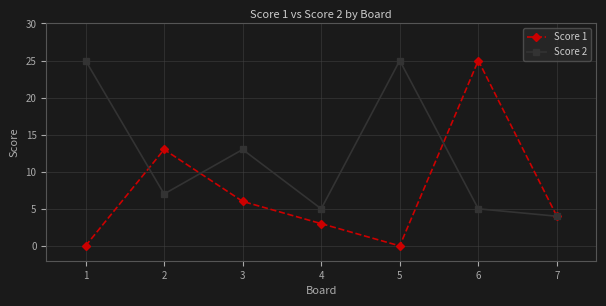

Between 1 and 7, which series saw the biggest shift?

Score 2